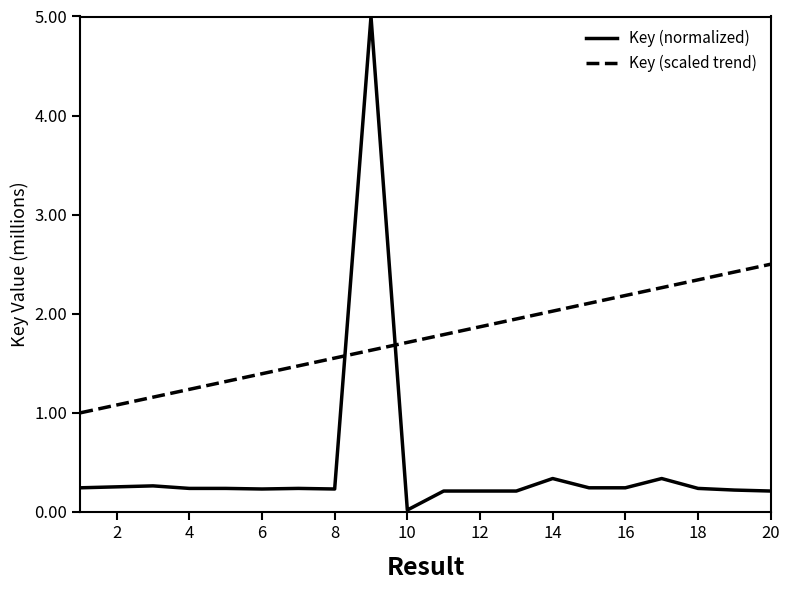

Which series has the largest total across all categories?

Key (scaled trend)